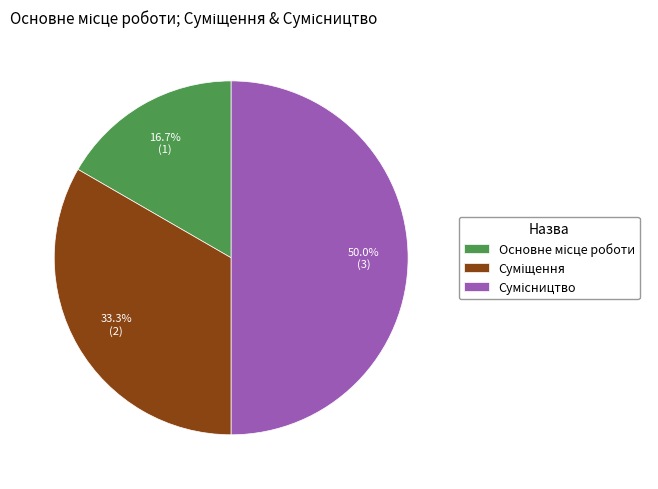

What is the change in value from Суміщення to Сумісництво?

+1